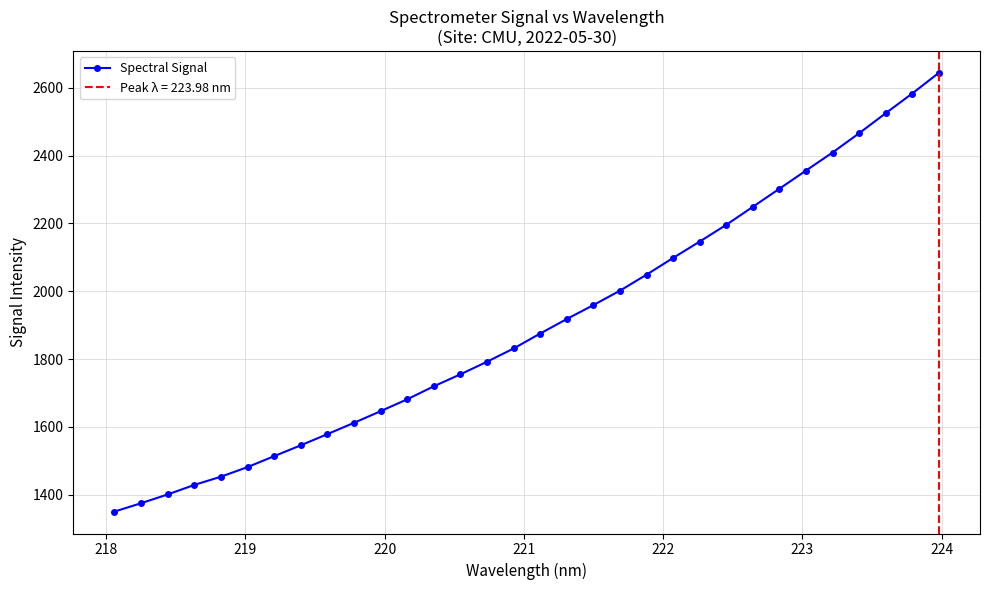

How many values in the Spectral Signal series are below 1875?

16